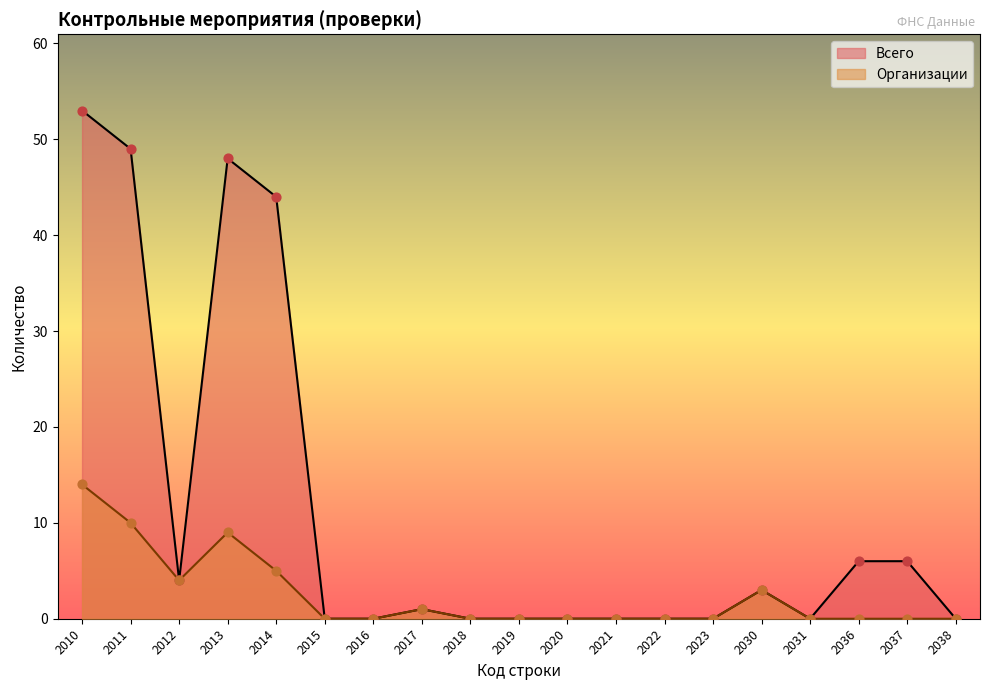

Is the value of Организации at 2031 greater than the value of Всего at 2036?

No